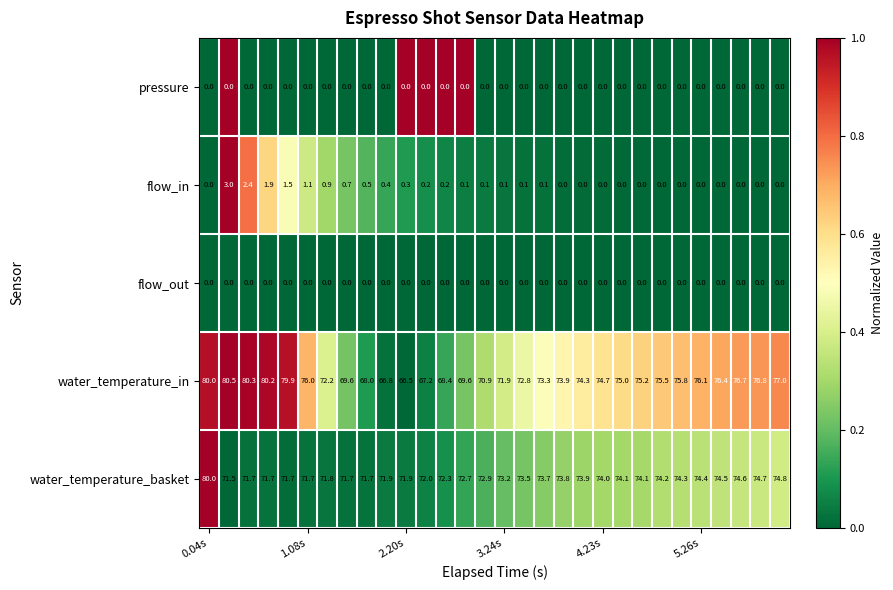

What is the greatest value displayed?

80.5